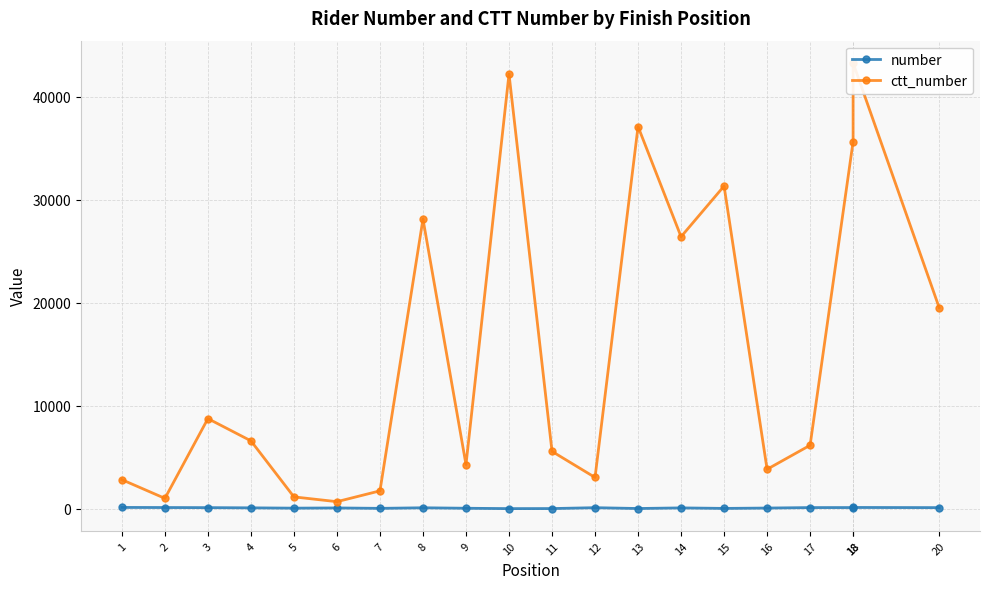

Where is the first local minimum for number?

5